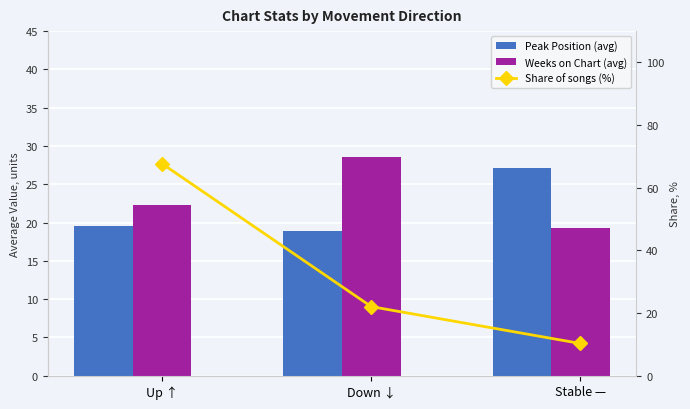

What is the sum of all Weeks on Chart (avg) values?

70.1